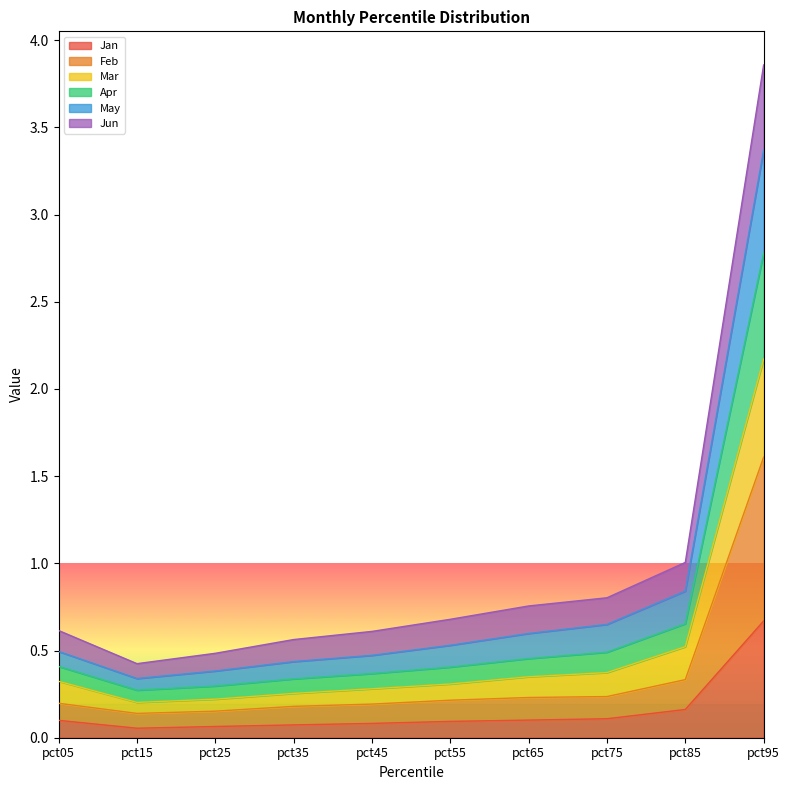

True or false: Mar and Jan intersect in this chart.

False